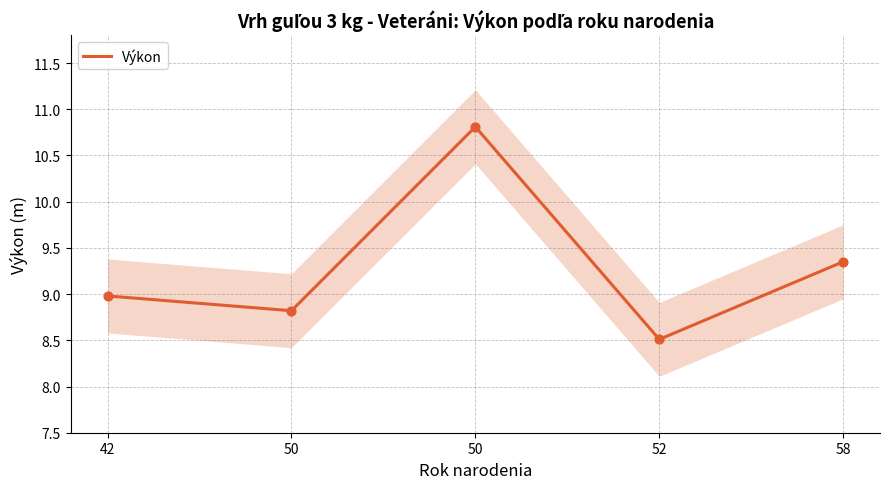

Which has a higher value, 50 or 52?

50